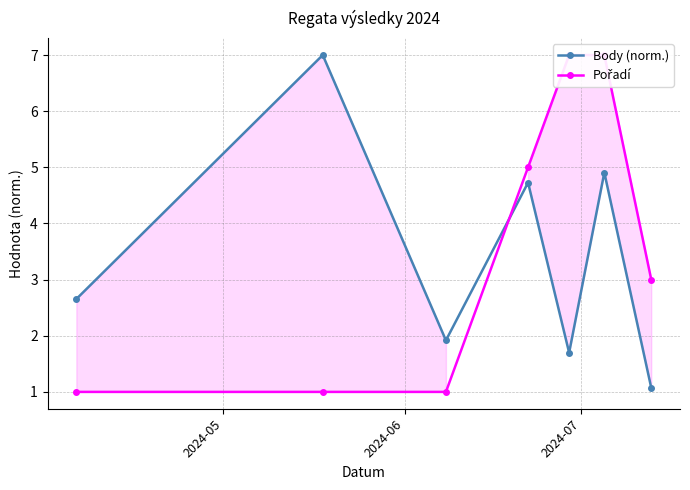

How many values in the Pořadí series exceed 3?

3